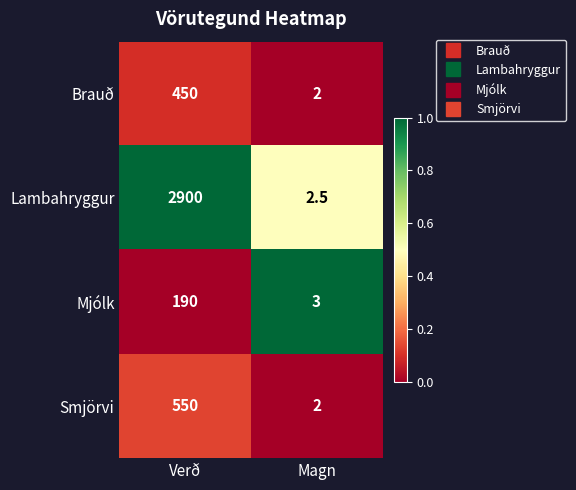

The value of Brauð at Magn is 0.8. True or false?

False